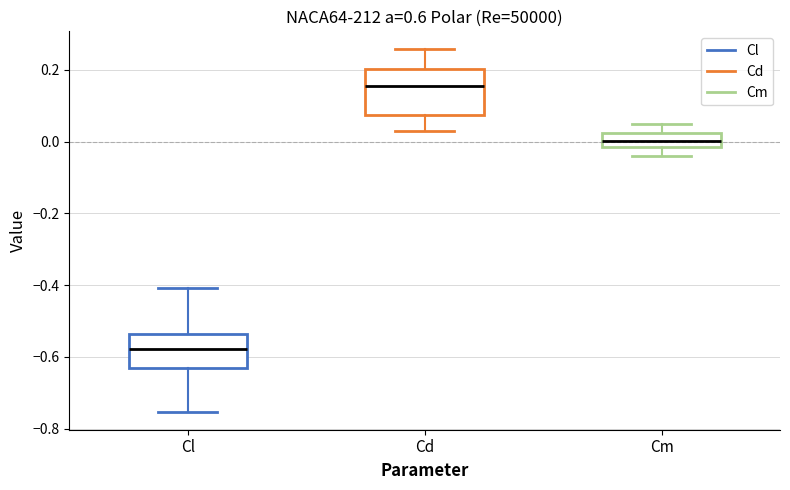

Reading left to right, transcribe this box plot: for each box, give where its median line is, the range the box spans, and where its two whiskers end, as read against the y-axis. The values are not printed on the chart, so give them approximately, as read against the axis.

Cl: median -0.58, box -0.64 to -0.54, whiskers -0.76 to -0.40
Cd: median 0.16, box 0.08 to 0.20, whiskers 0.02 to 0.26
Cm: median 0.00, box -0.02 to 0.02, whiskers -0.04 to 0.06